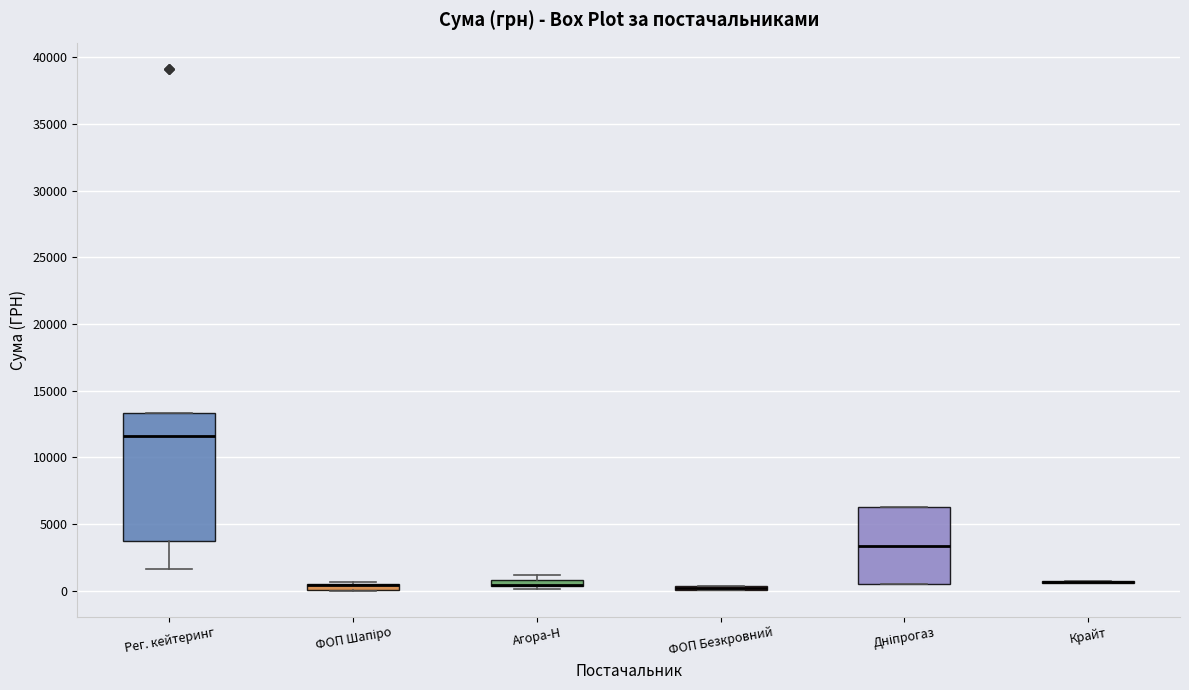

Comparing the boxes themselves (not the whiskers), which one is the tallest?

Рег. кейтеринг